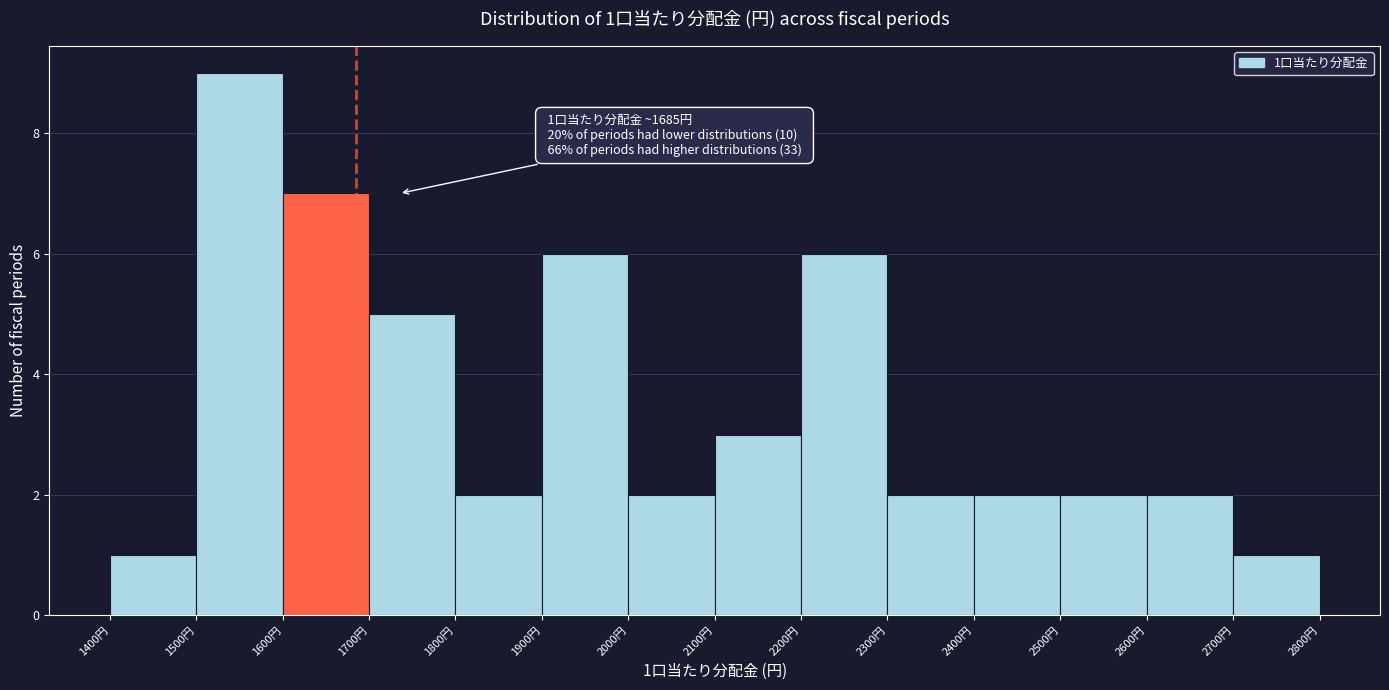

Which range on the x-axis has the tallest bar?

1500 to 1600